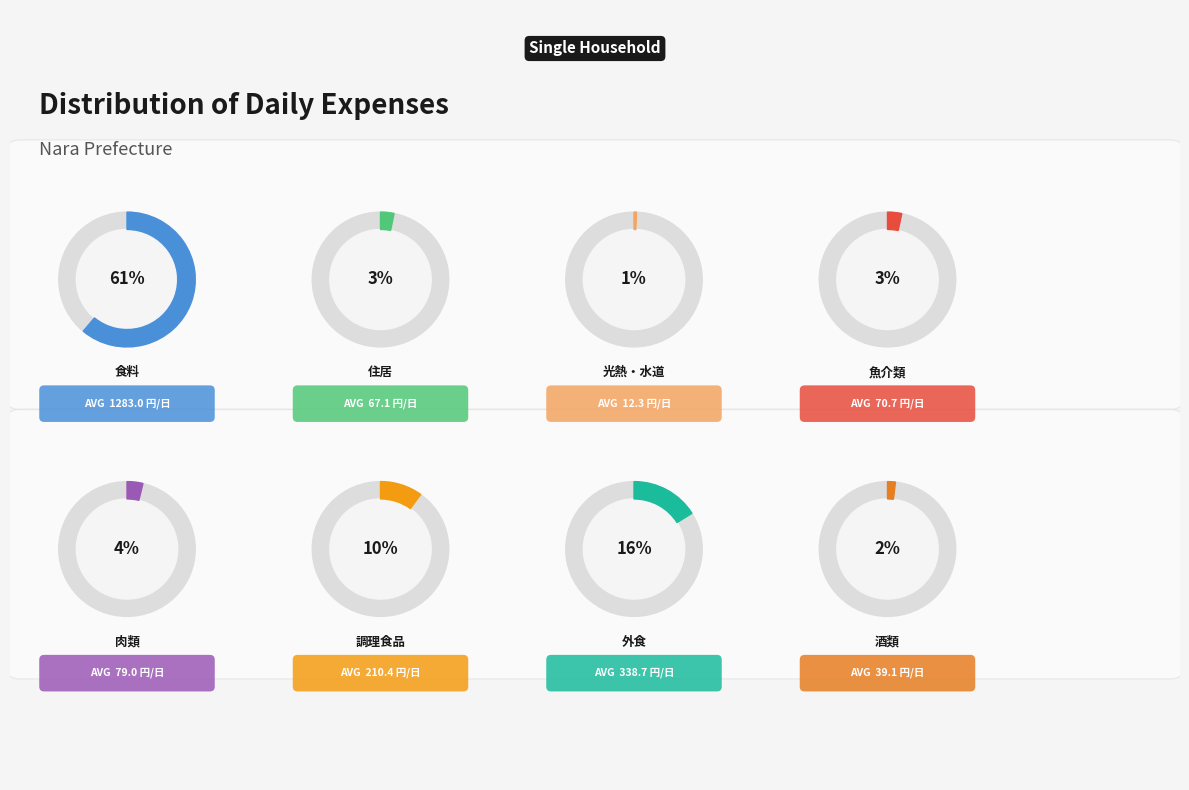

Rank the categories by value from highest to lowest.

食料, 外食, 調理食品, 肉類, 魚介類, 住居, 酒類, 光熱・水道